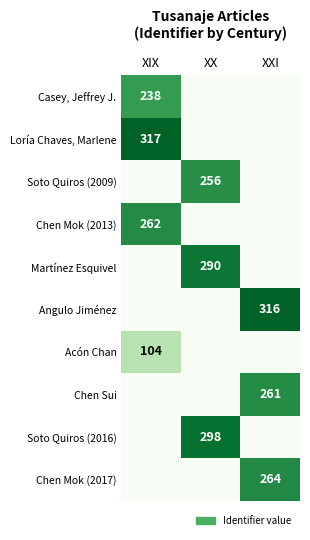

The Acón Chan series shows 104 at XIX. True or false?

True